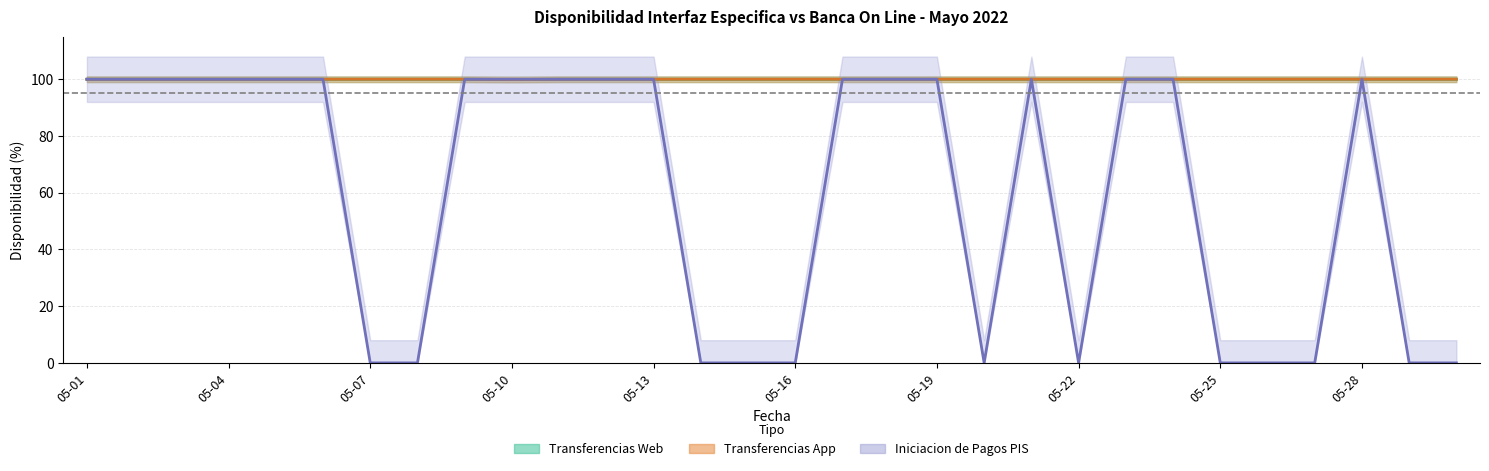

The Iniciacion de Pagos PIS series shows 100.0 at 2022-05-23. True or false?

True